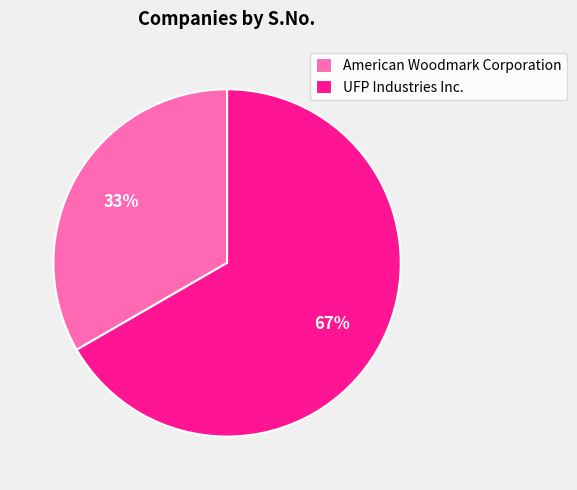

What is the smallest slice in the pie chart?

American Woodmark Corporation